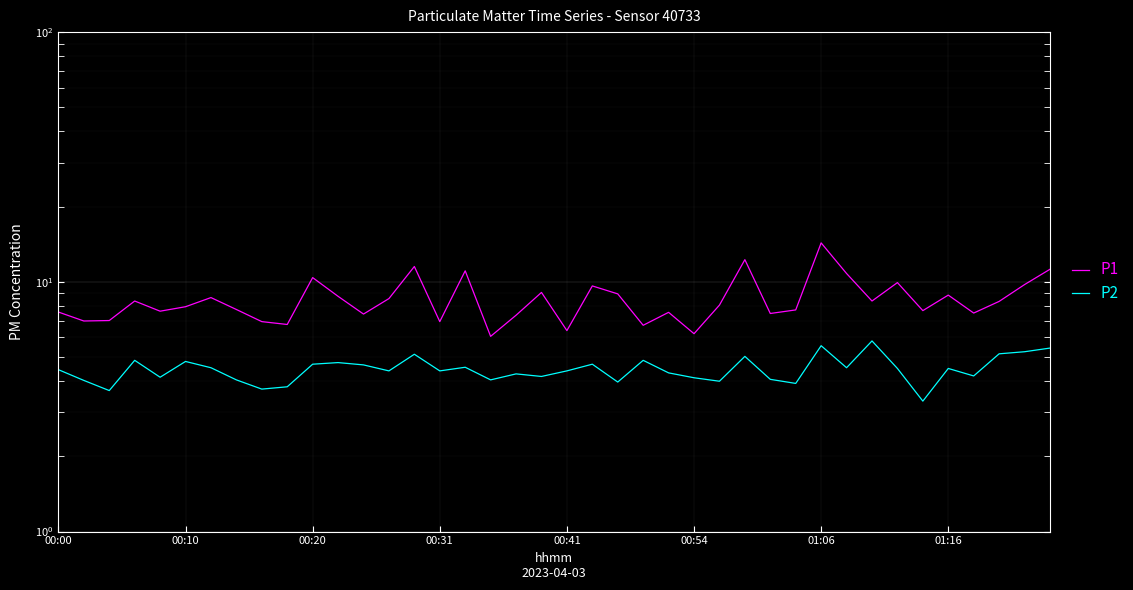

What is the value of the P2 point at the 34th from the left?

4.5